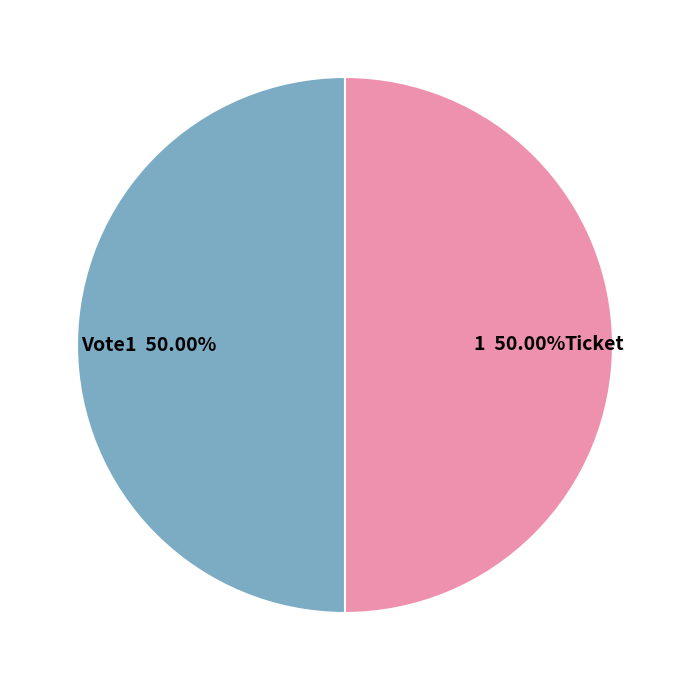

What is the ratio of the value at Ticket to the value at Vote?

1.0